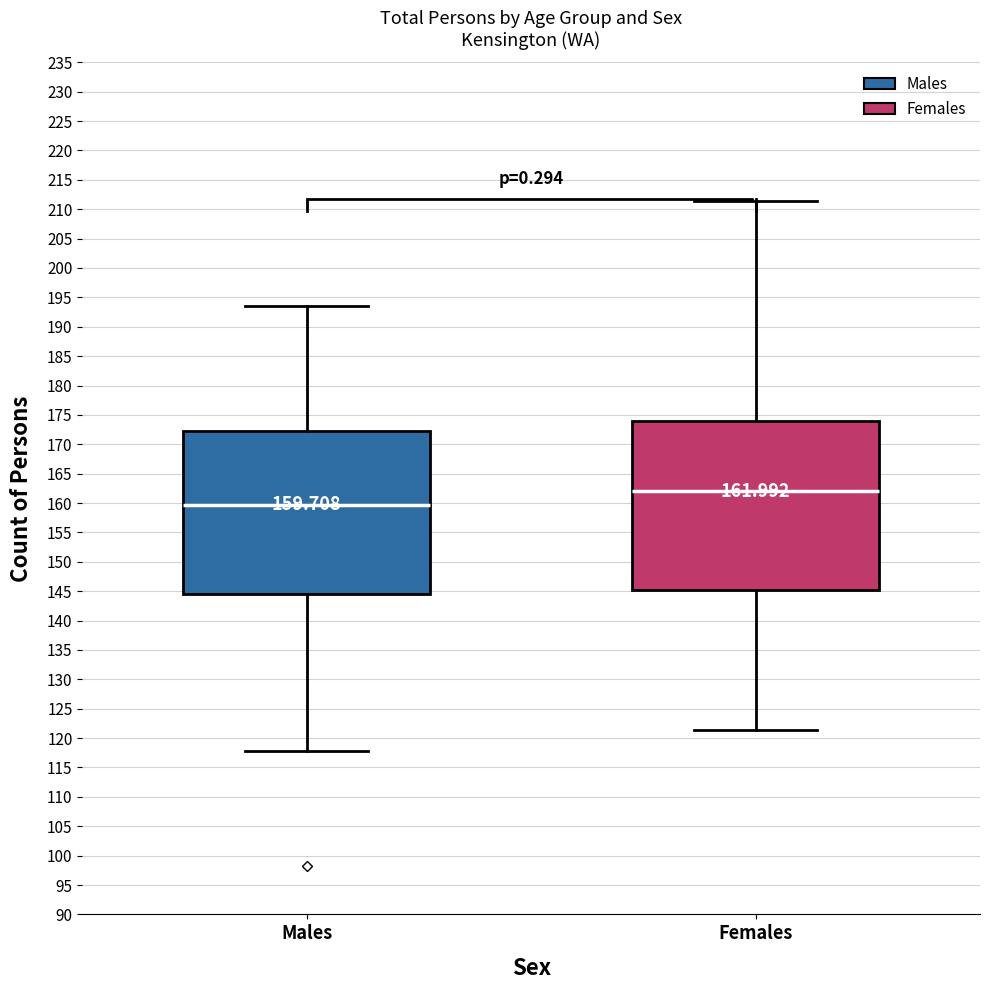

Which box has the highest median line?

Females